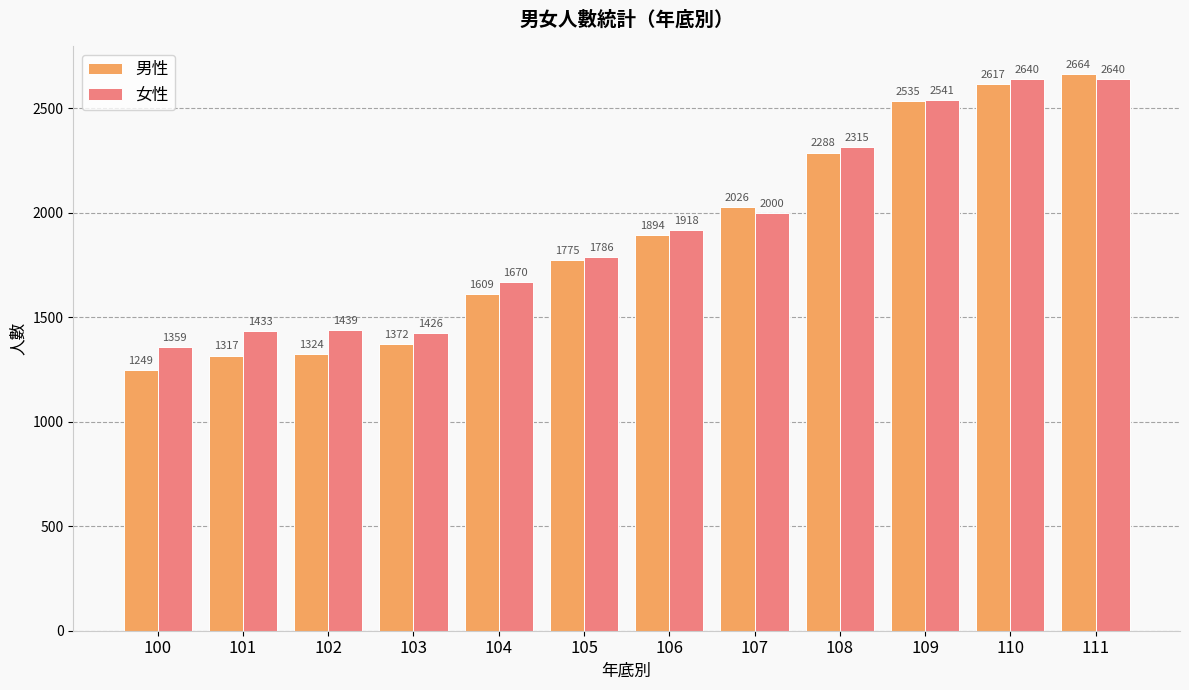

What is the total value across all series at 110?

5257